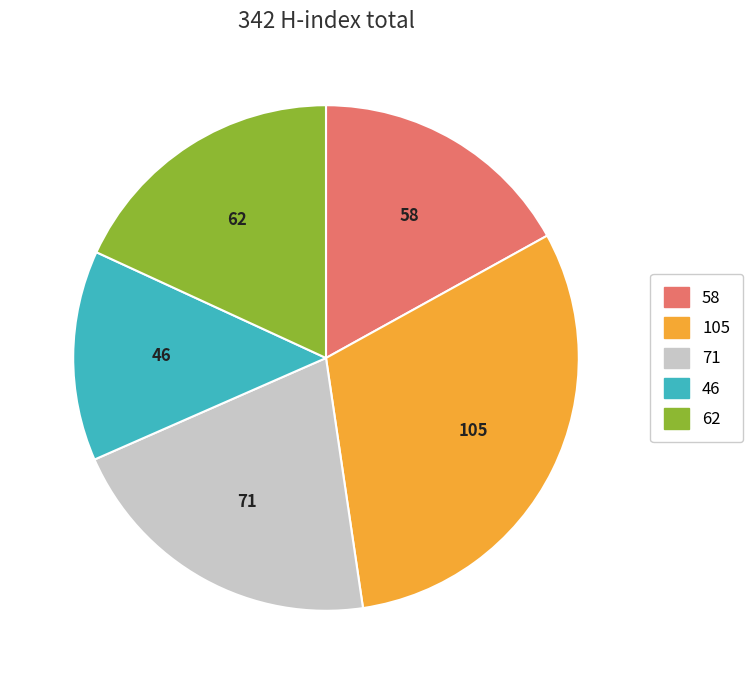

Does Palpu Chongi Gisul account for over 50% of the chart?

No